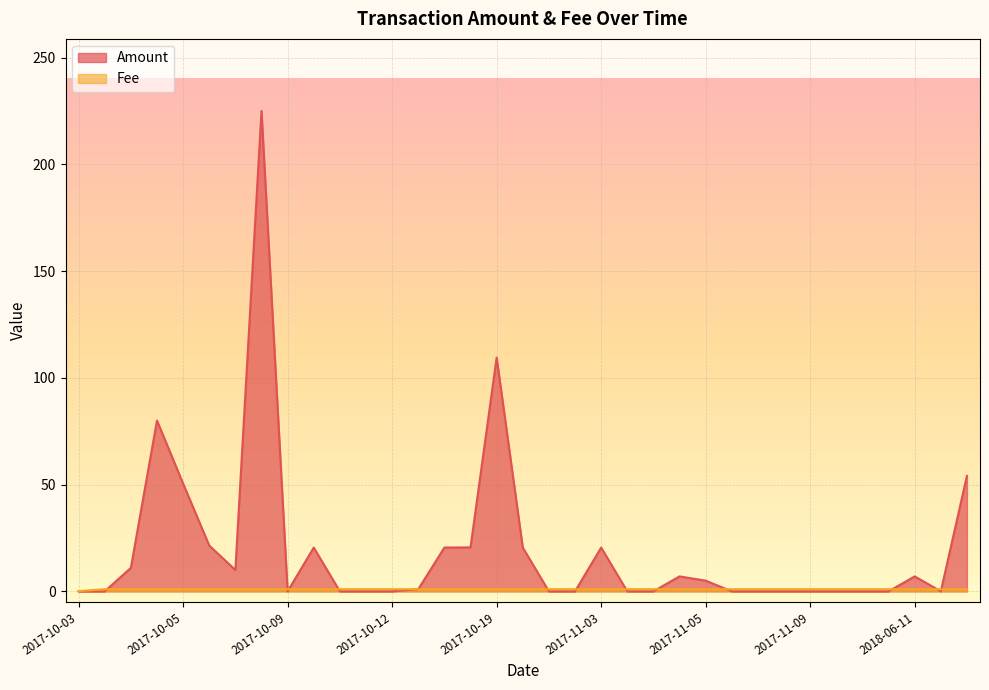

What is the maximum value shown in the chart?

225.0